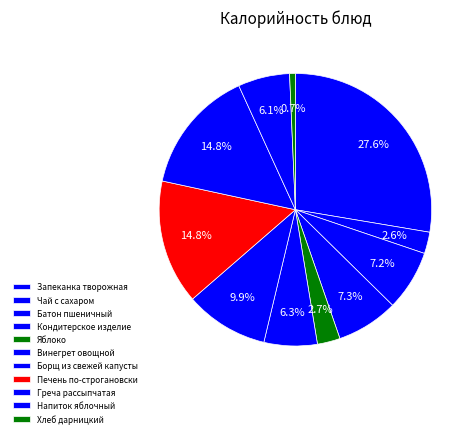

What portion of the pie excludes Батон пшеничный?

92.8%